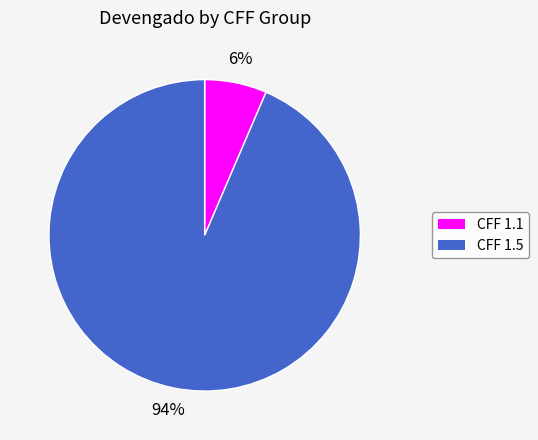

Is there any slice that represents more than half of the pie?

Yes